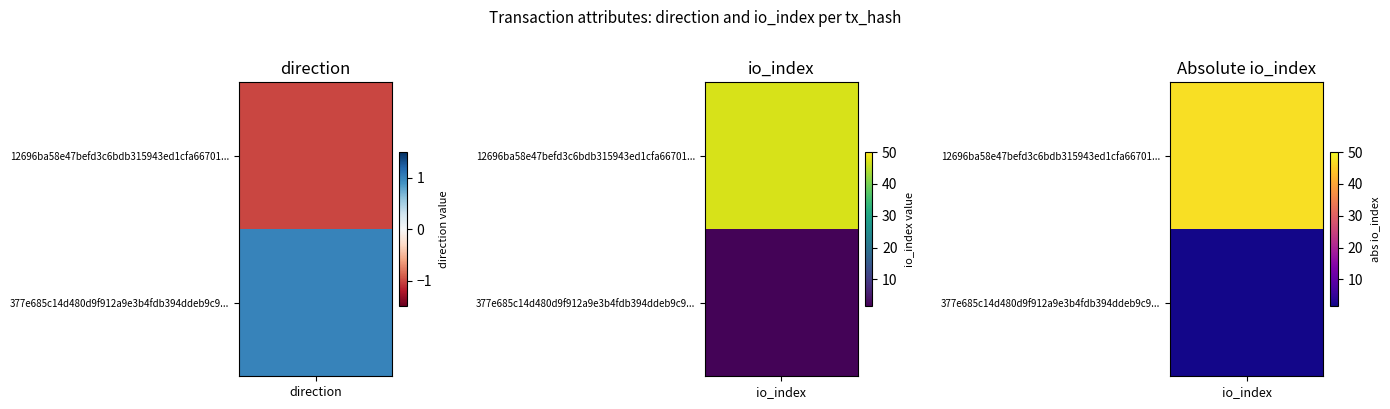

Reading right to left, list all the values displayed in this chart.

12696ba58e47befd3c6bdb315943ed1cfa66701: 47	-1
377e685c14d480d9f912a9e3b4fdb394ddeb9c9: 2	1